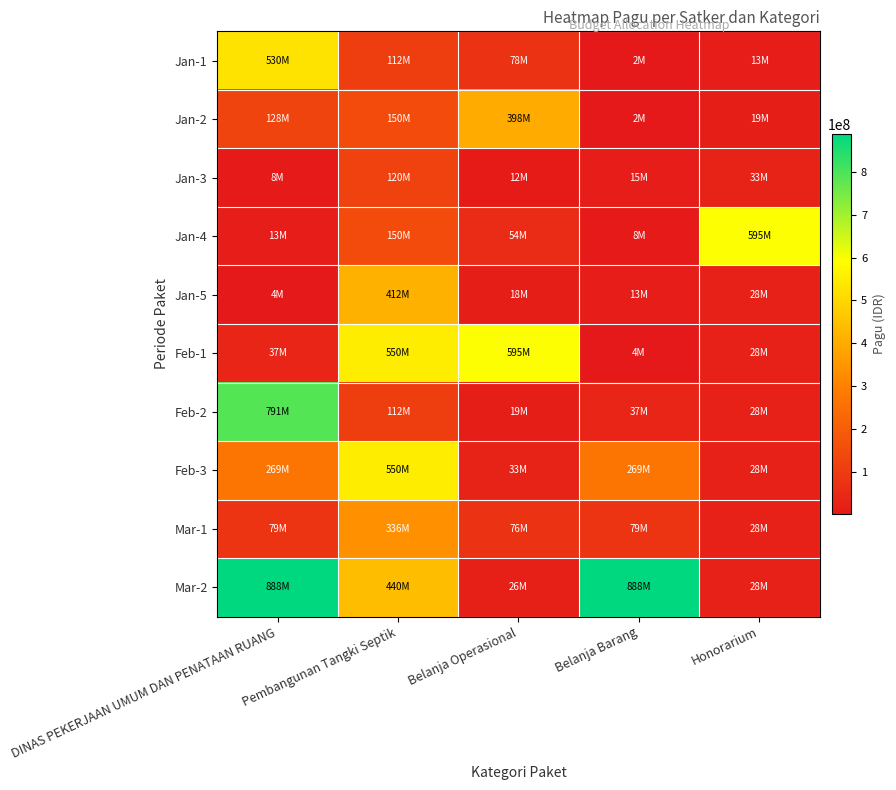

Reading right to left, extract all data points from this chart.

Jan-1: Honorarium=12645000	Belanja Barang=2500000	Belanja Operasional=78000000	Pembangunan Tangki Septik=112500000	DINAS PEKERJAAN UMUM DAN PENATAAN RUANG=529578100
Jan-2: Honorarium=18945000	Belanja Barang=2081000	Belanja Operasional=397777000	Pembangunan Tangki Septik=150000000	DINAS PEKERJAAN UMUM DAN PENATAAN RUANG=128300000
Jan-3: Honorarium=33100000	Belanja Barang=14710000	Belanja Operasional=12000000	Pembangunan Tangki Septik=120000000	DINAS PEKERJAAN UMUM DAN PENATAAN RUANG=8214400
Jan-4: Honorarium=594900000	Belanja Barang=8214400	Belanja Operasional=54000000	Pembangunan Tangki Septik=150000000	DINAS PEKERJAAN UMUM DAN PENATAAN RUANG=12645000
Jan-5: Honorarium=27954988	Belanja Barang=12645000	Belanja Operasional=18000000	Pembangunan Tangki Septik=412500000	DINAS PEKERJAAN UMUM DAN PENATAAN RUANG=3960000
Feb-1: Honorarium=27954997	Belanja Barang=3960000	Belanja Operasional=594900000	Pembangunan Tangki Septik=550000000	DINAS PEKERJAAN UMUM DAN PENATAAN RUANG=37360000
Feb-2: Honorarium=27955004	Belanja Barang=37360000	Belanja Operasional=18945000	Pembangunan Tangki Septik=112500000	DINAS PEKERJAAN UMUM DAN PENATAAN RUANG=790763000
Feb-3: Honorarium=27955013	Belanja Barang=269495000	Belanja Operasional=33100000	Pembangunan Tangki Septik=550000000	DINAS PEKERJAAN UMUM DAN PENATAAN RUANG=269495000
Mar-1: Honorarium=27955019	Belanja Barang=79185000	Belanja Operasional=75960000	Pembangunan Tangki Septik=335500000	DINAS PEKERJAAN UMUM DAN PENATAAN RUANG=79185000
Mar-2: Honorarium=27955029	Belanja Barang=888158200	Belanja Operasional=26250000	Pembangunan Tangki Septik=440000000	DINAS PEKERJAAN UMUM DAN PENATAAN RUANG=888158200